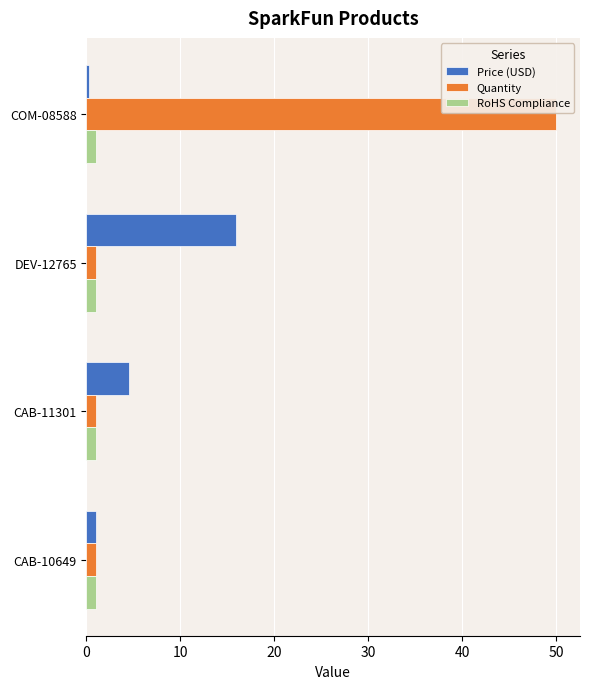

What are all the series names shown in the legend?

Price (USD), Quantity, RoHS Compliance